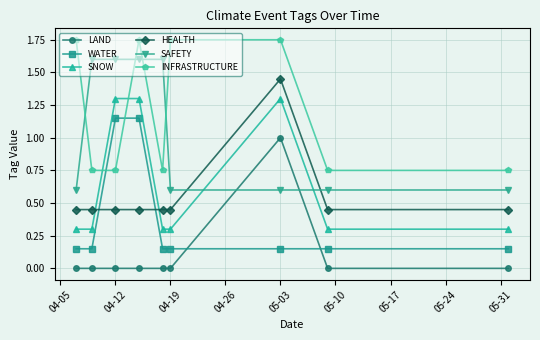

What is the difference between the second highest and minimum values in the SAFETY series?

1.0